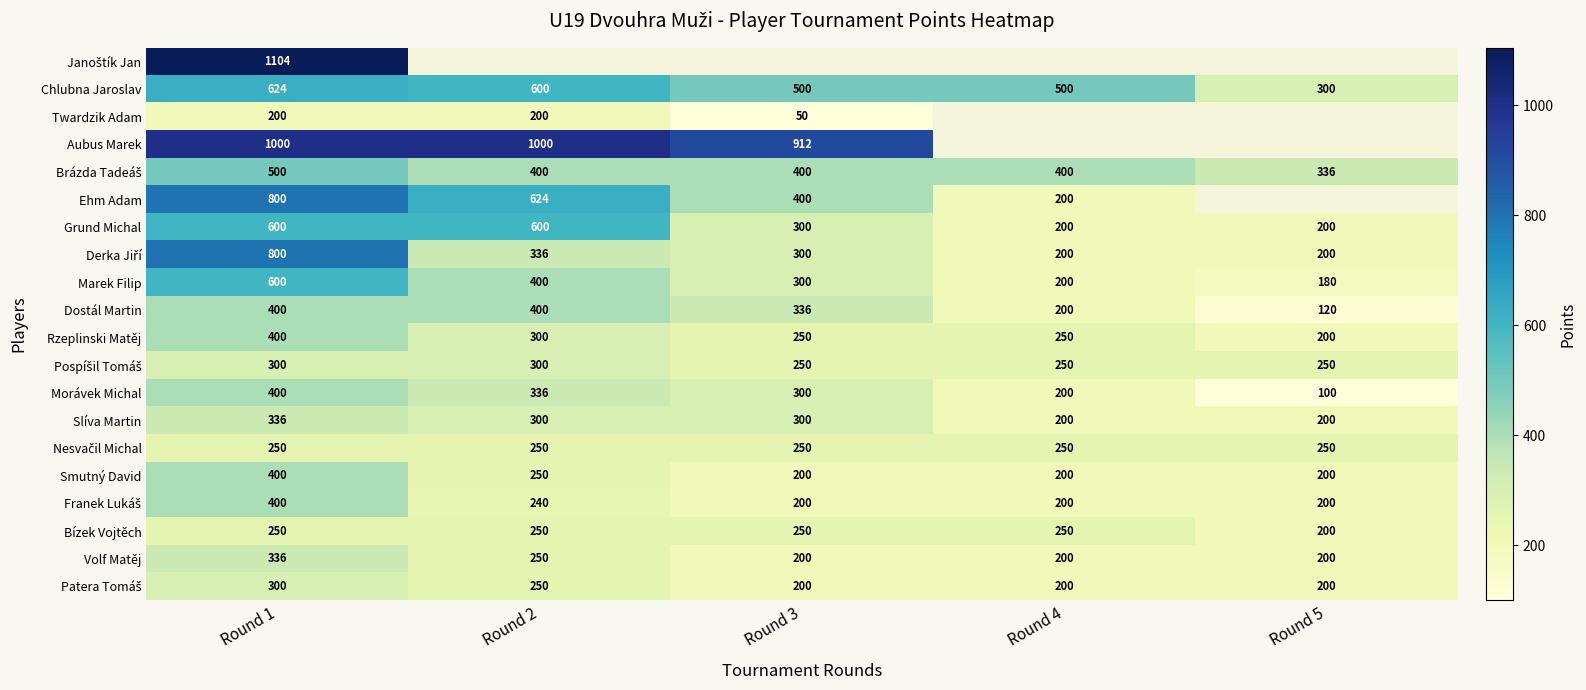

How many categories are shown in the chart?

5